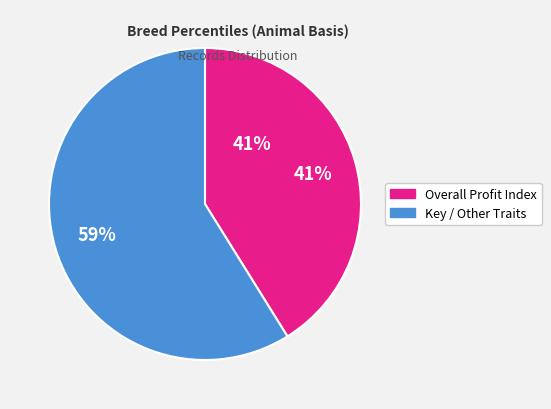

The TB slice represents 17% of the pie. True or false?

False